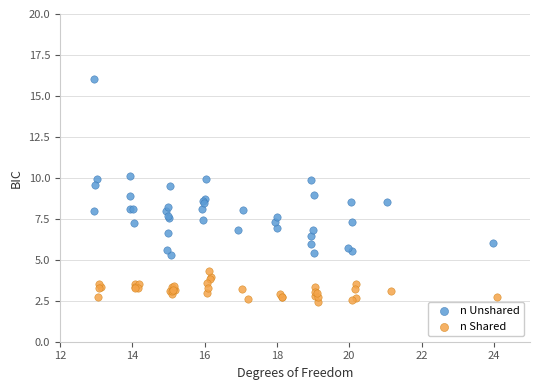

Which series reaches the minimum Y coordinate?

n Shared